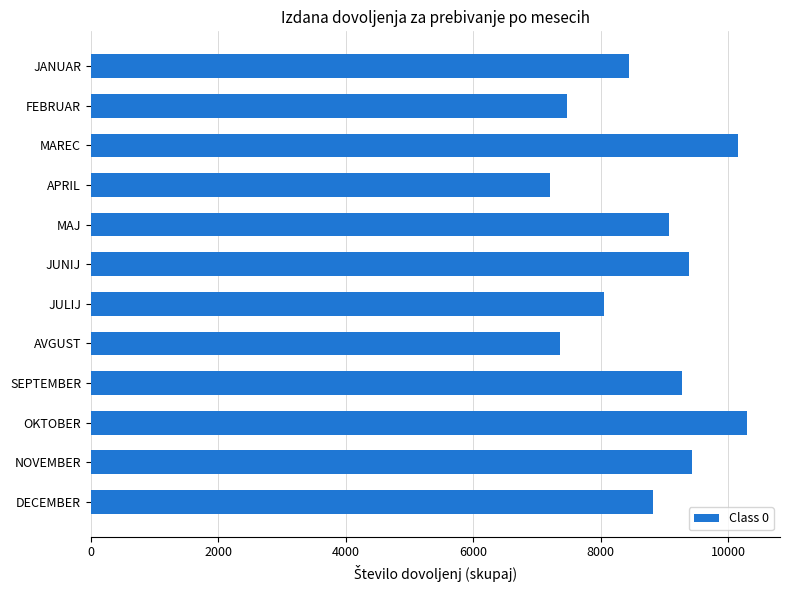

What is the greatest value displayed?

10296